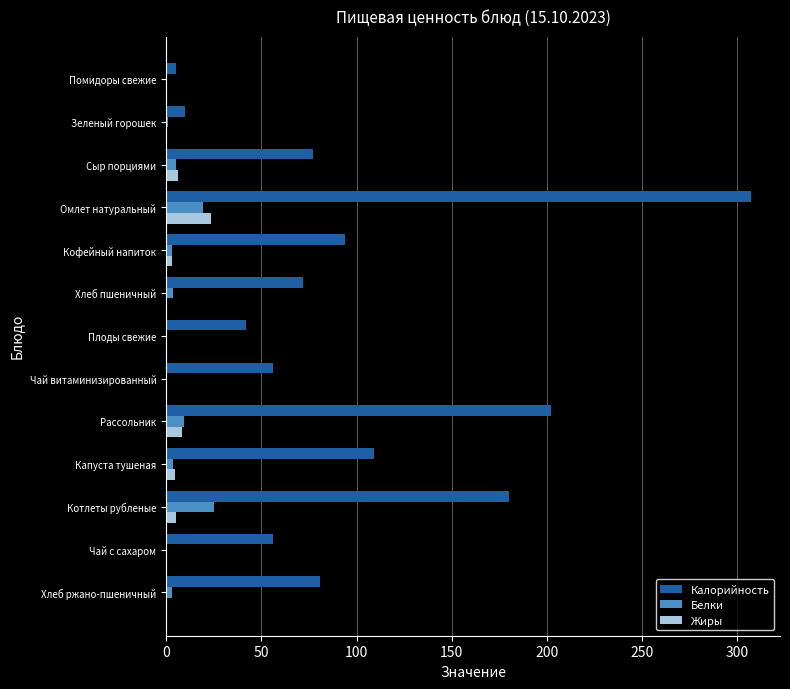

What is the sum of all Белки values?

73.7